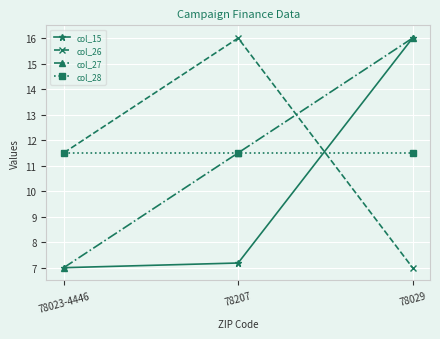

True or false: col_15 has a value of 7.0 at 78023-4446.

True